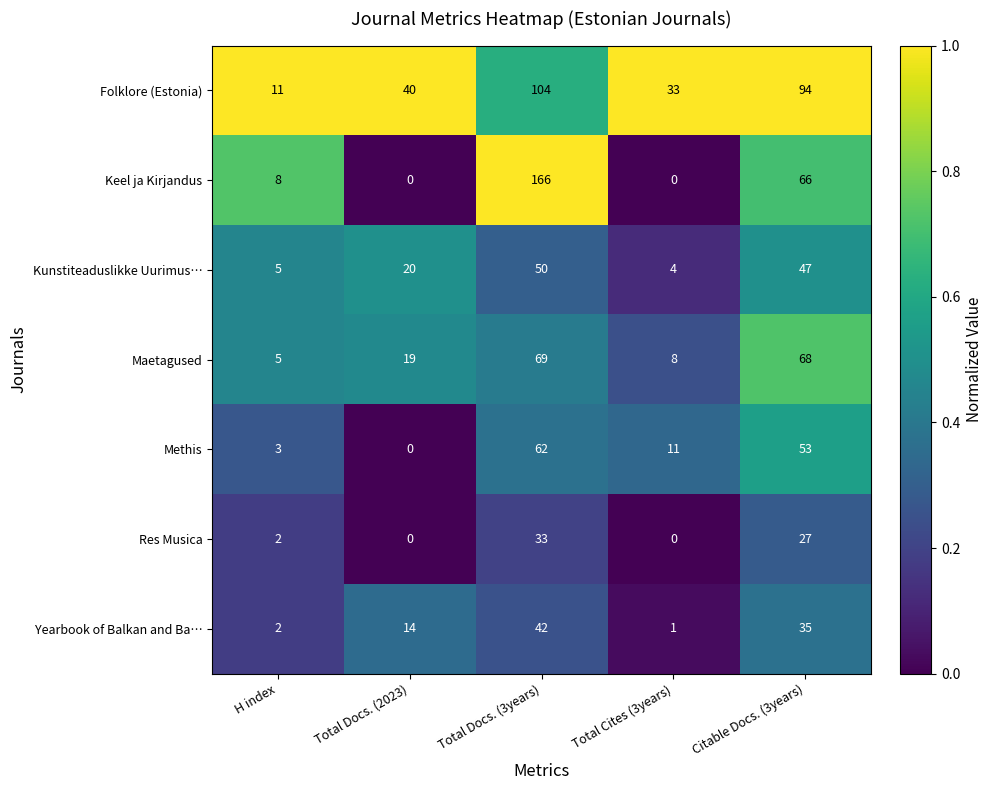

At which category is the sum across all series the highest?

Total Docs. (3years)